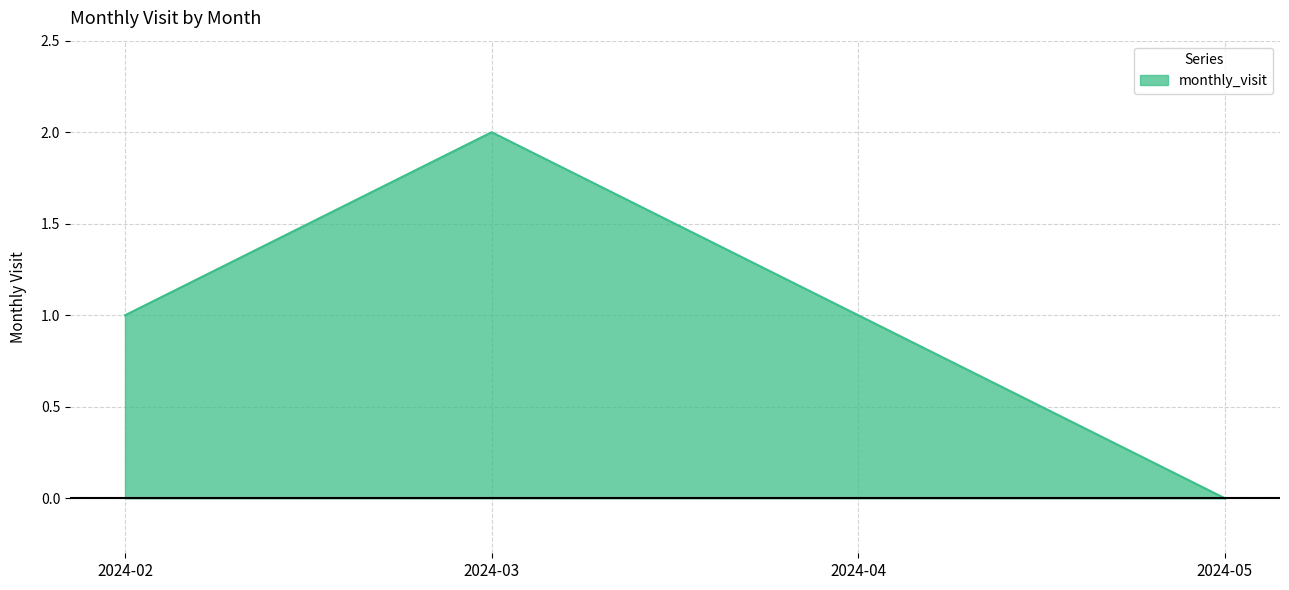

How many interior local peaks (higher than both neighbors) does the data have?

1